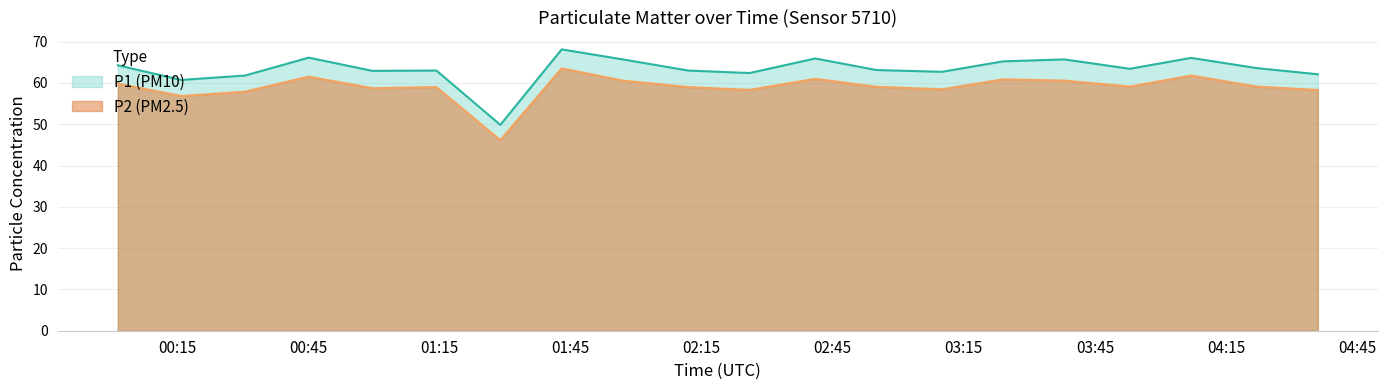

Which category has the lowest value across all series?

01:28